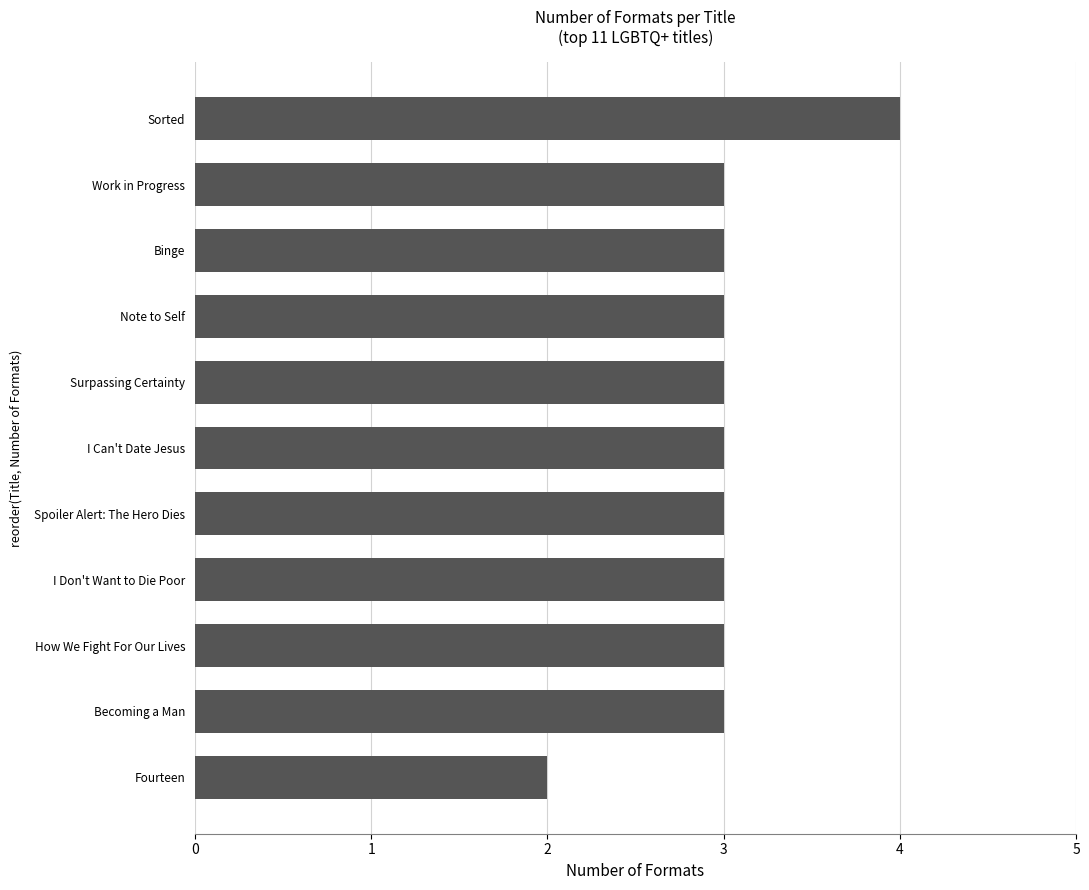

Between Fourteen and Note to Self, which is larger?

Note to Self